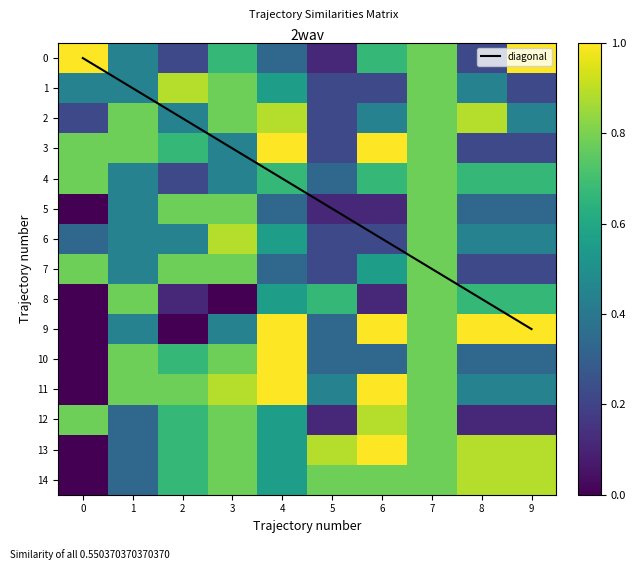

Which category has the highest value across all series?

9